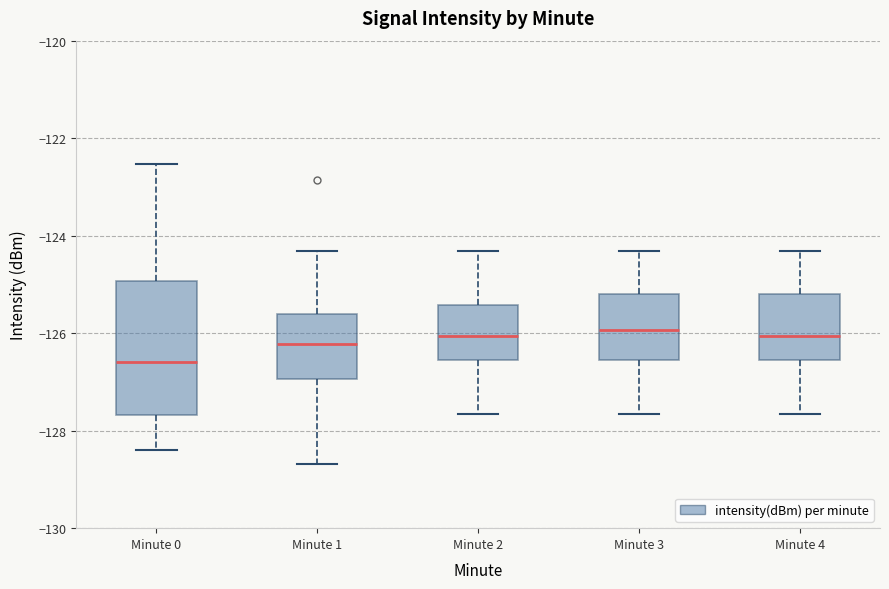

Where is the lower edge of the box for Minute 1 on the y-axis? The values are not printed on the chart, so give them approximately, as read against the axis.

-127.0